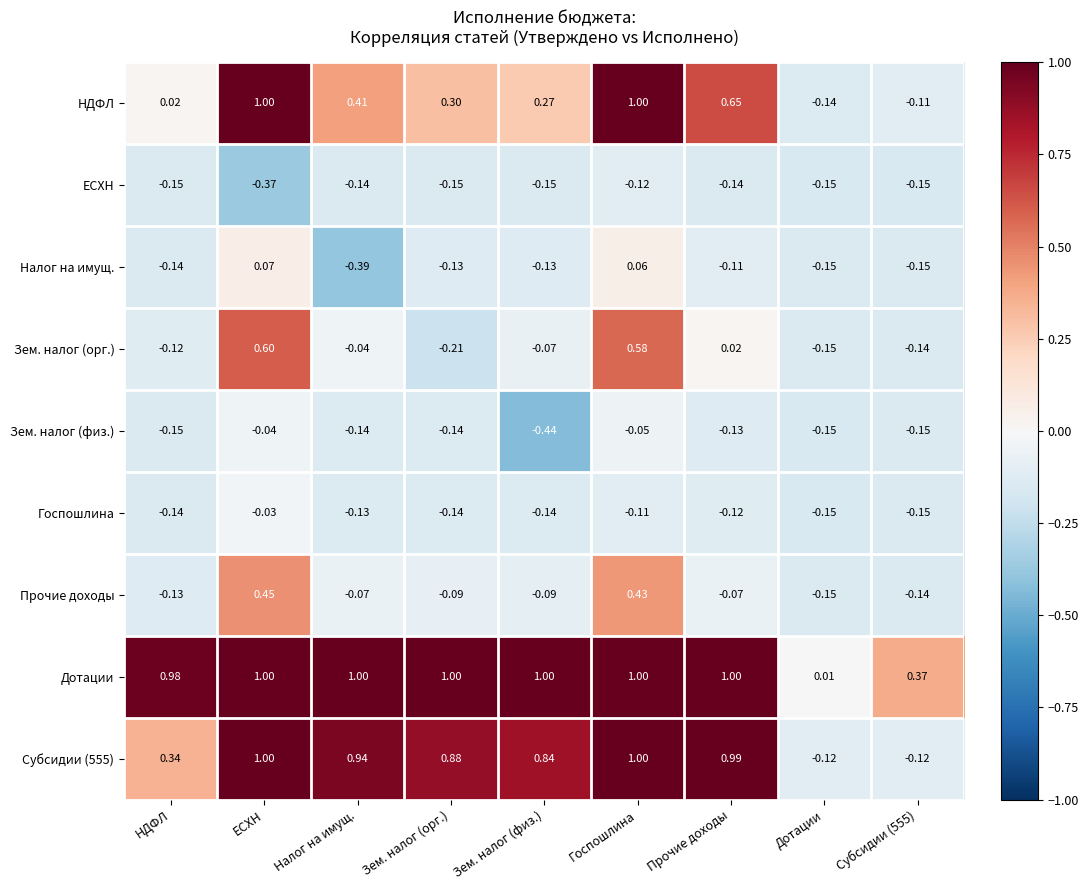

At which label does Прочие доходы first exceed 0?

ЕСХН